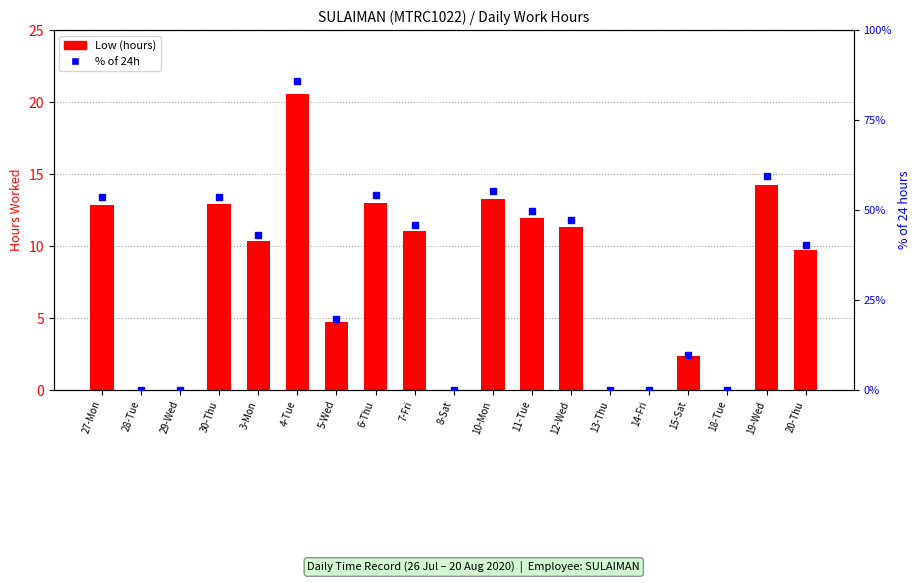

At which label is Low (hours) closest to 10?

20-Thu